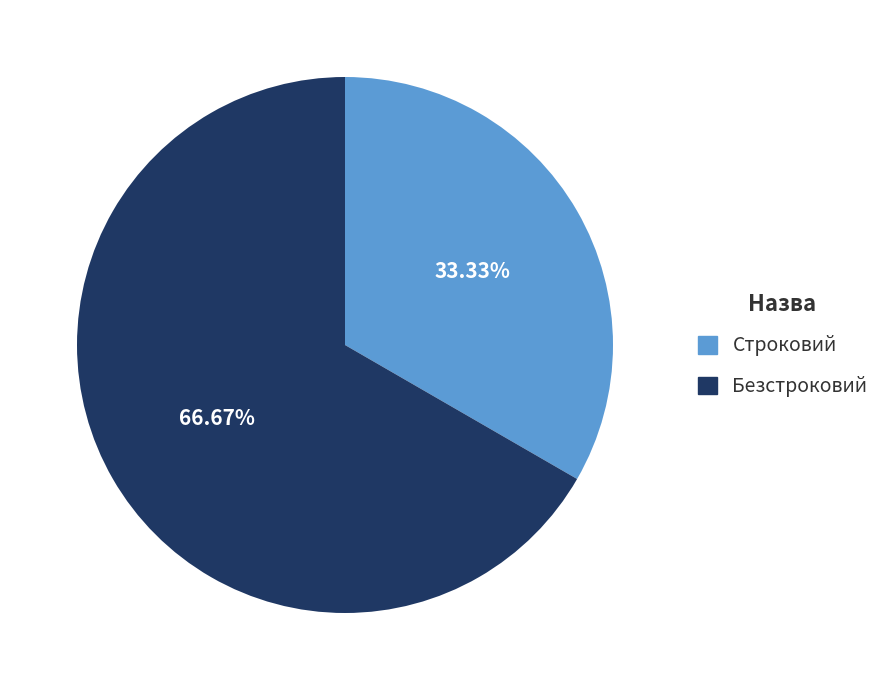

What is the smallest slice in the pie chart?

Строковий